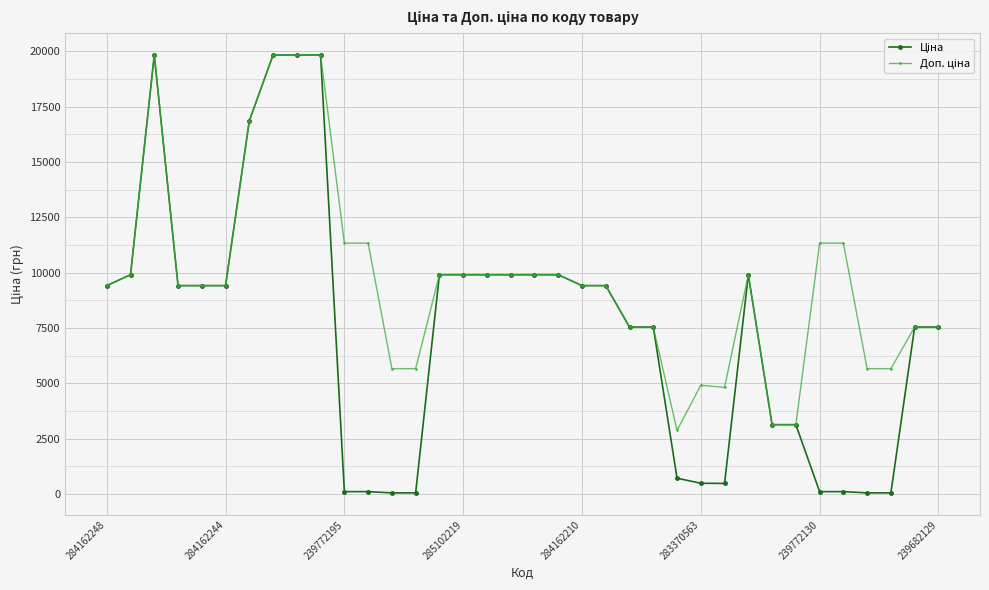

What is the greatest value displayed?

19831.1